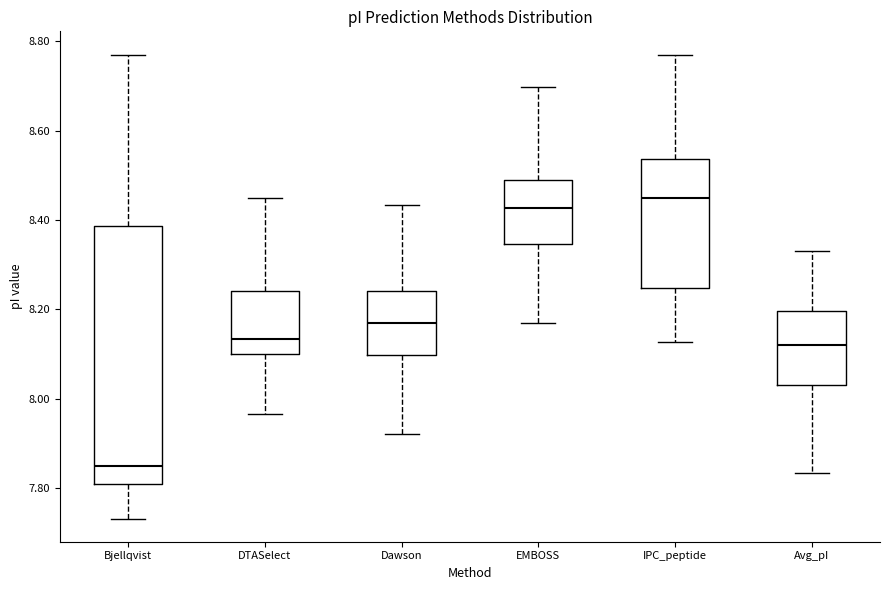

Reading left to right, read every box against the y-axis: the position of its median line, the range the box covers, and the ends of its whiskers. The values are not printed on the chart, so give them approximately, as read against the axis.

Bjellqvist: median 7.84, box 7.80 to 8.38, whiskers 7.74 to 8.78
DTASelect: median 8.14, box 8.10 to 8.24, whiskers 7.96 to 8.44
Dawson: median 8.18, box 8.10 to 8.24, whiskers 7.92 to 8.44
EMBOSS: median 8.42, box 8.34 to 8.48, whiskers 8.18 to 8.70
IPC_peptide: median 8.44, box 8.24 to 8.54, whiskers 8.12 to 8.78
Avg_pI: median 8.12, box 8.04 to 8.20, whiskers 7.84 to 8.34